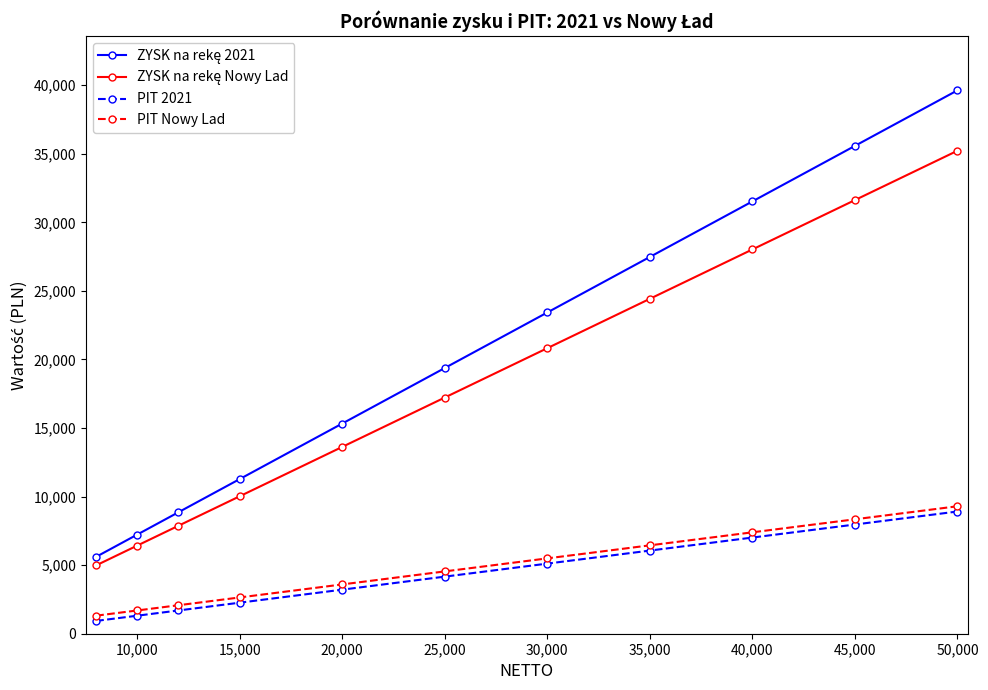

What is the highest value of the PIT Nowy Lad series?

9295.6